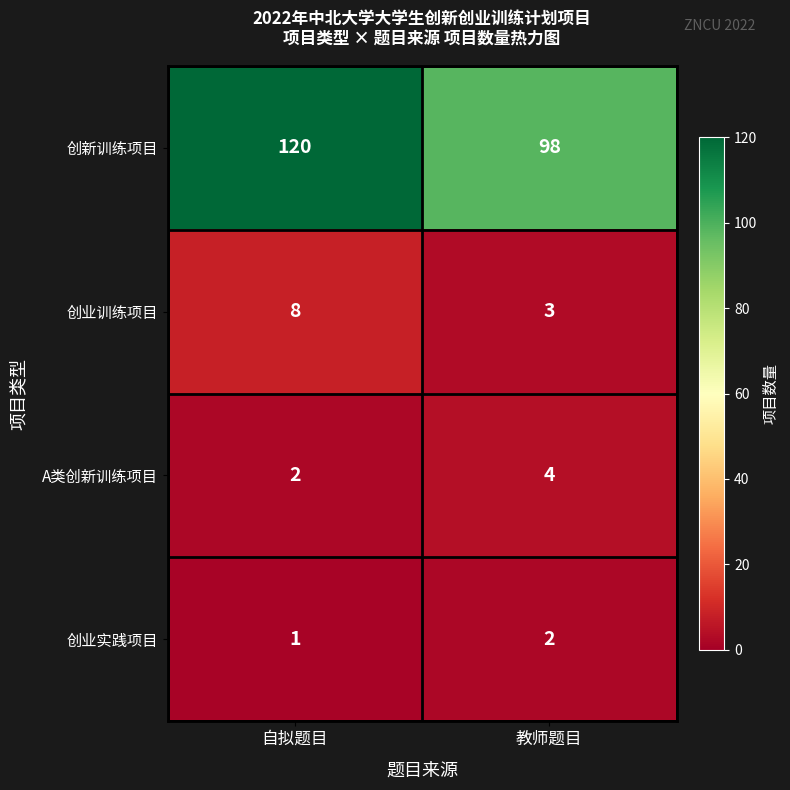

What is the average value of the A类创新训练项目 series?

3